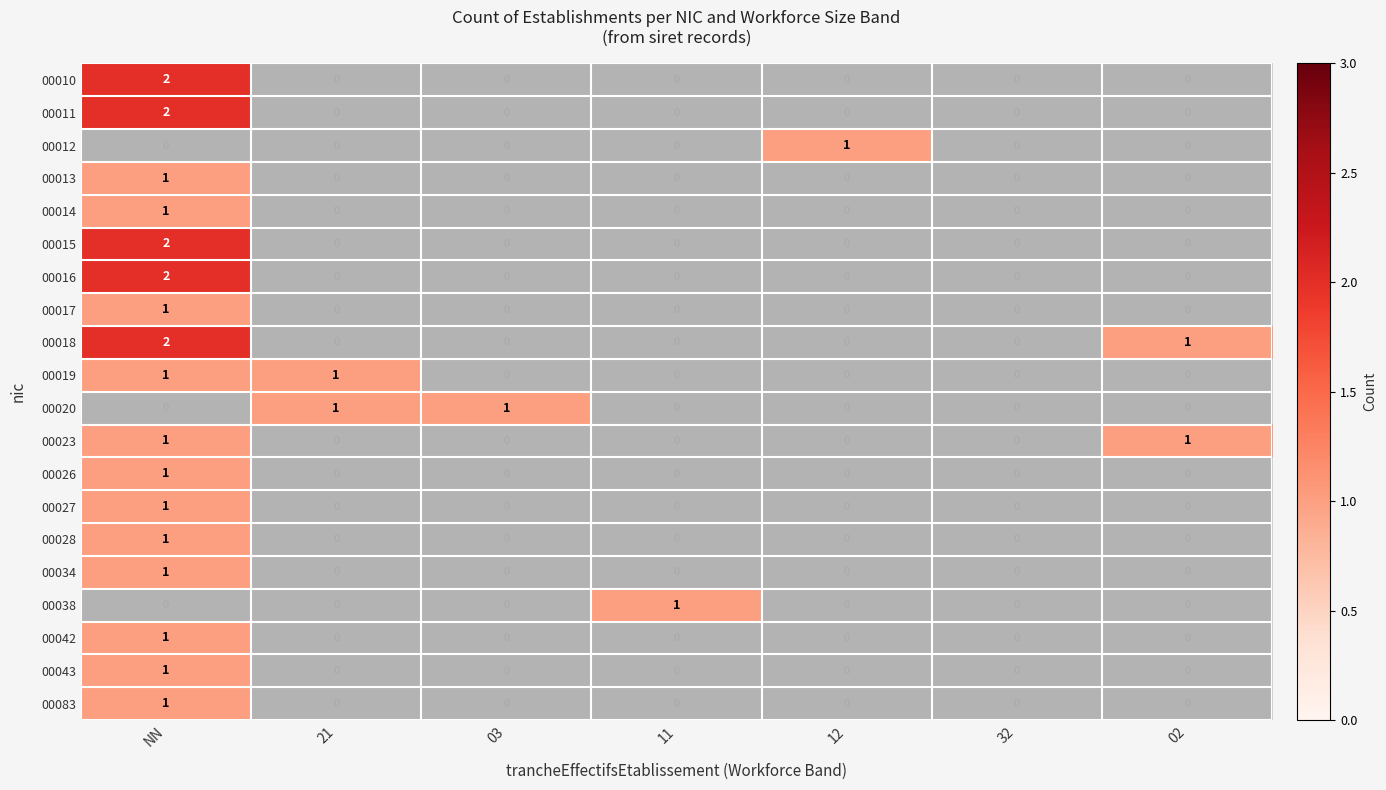

How many data points in 00028 are above 0?

1